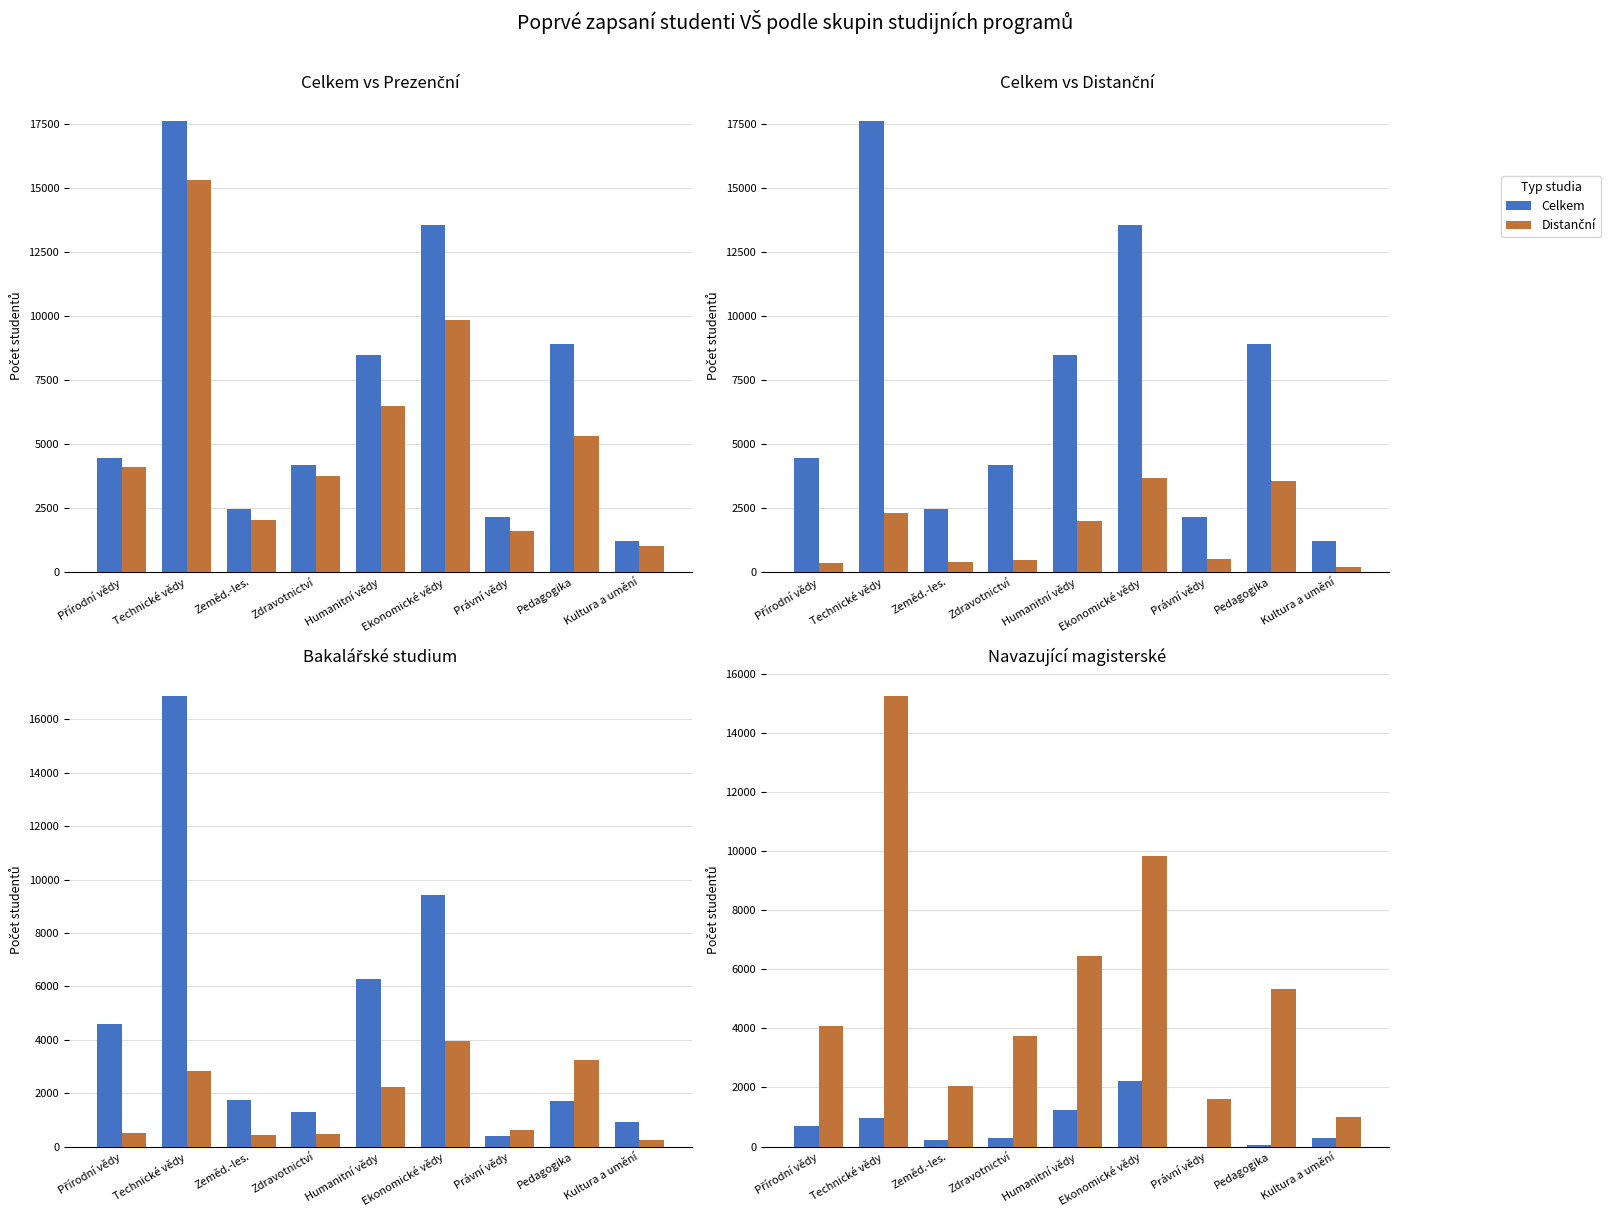

At which category is the sum across all series the highest?

Technické vědy